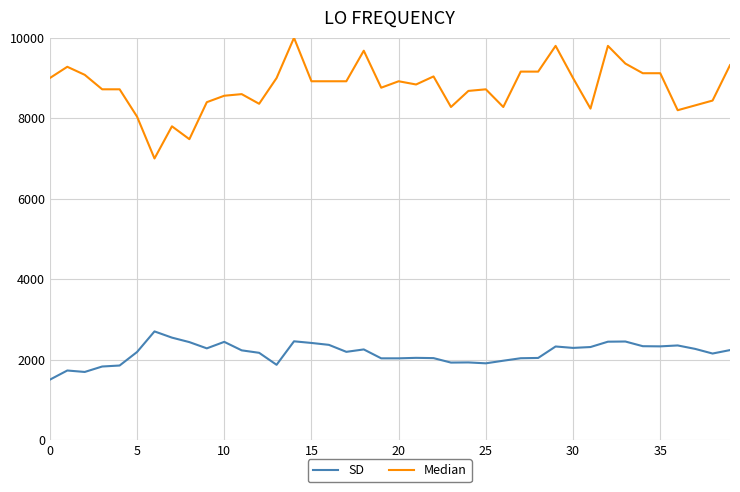

What is the minimum value for SD?

1500.0